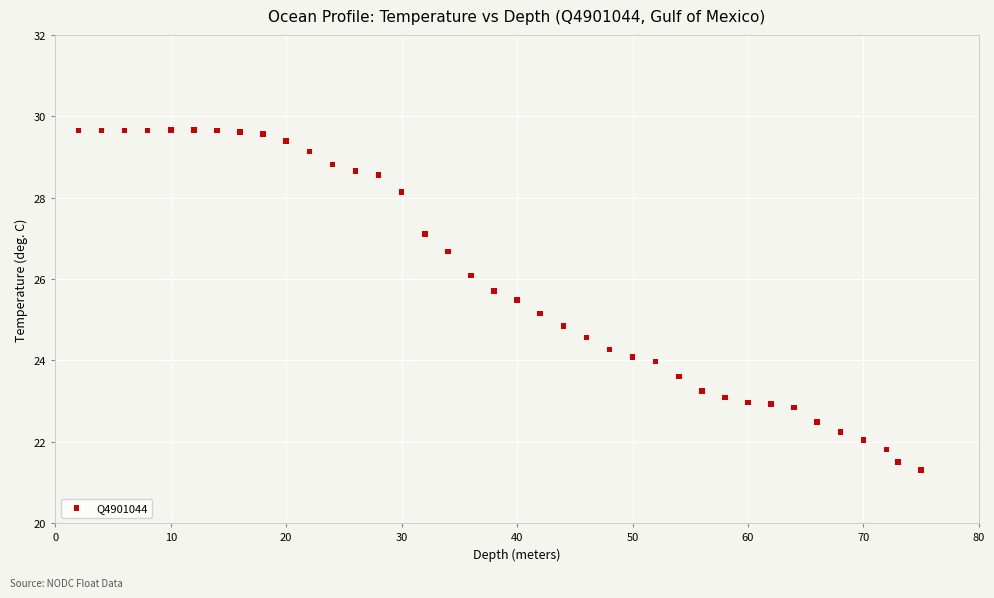

What is the range of X values (max minus min)?

73.0